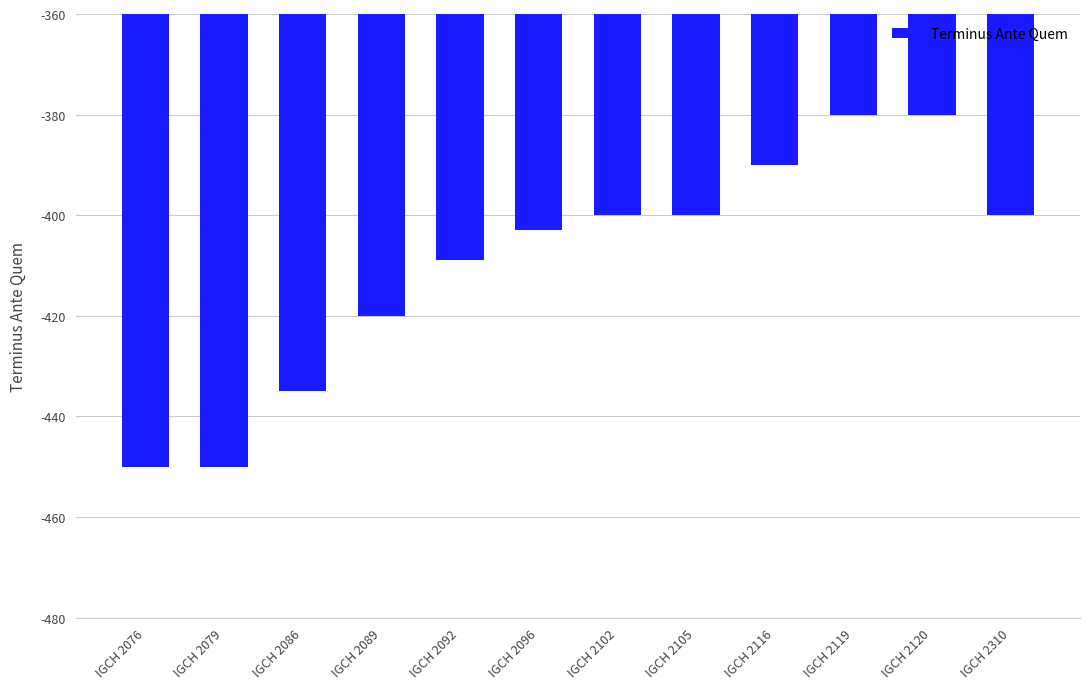

The value at IGCH 2310 is -707. True or false?

False